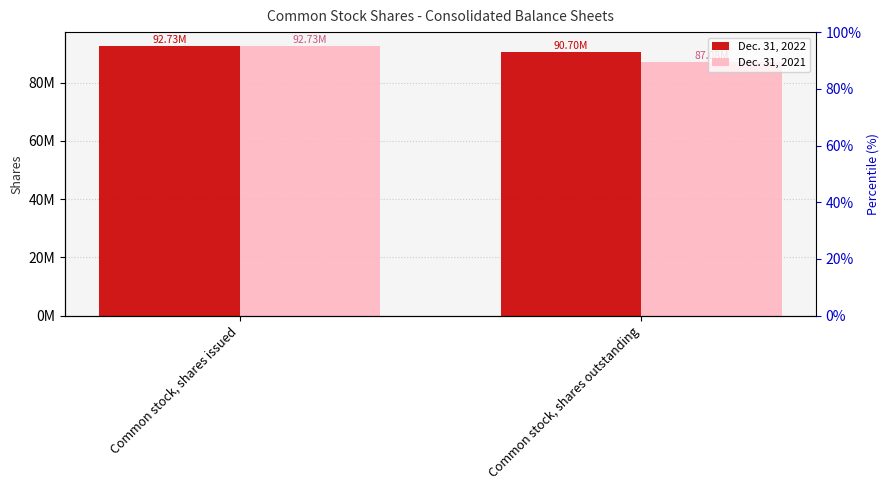

What is the sum of all Dec. 31, 2021 values?

179813764